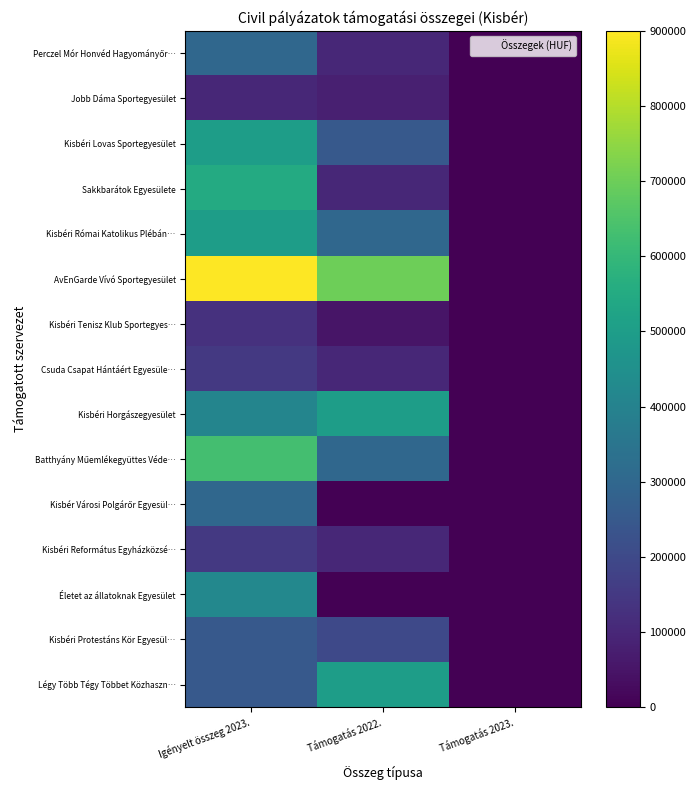

Which series changed the most between Támogatás 2022. and Támogatás 2023.?

AvEnGarde Vívó Sportegyesület